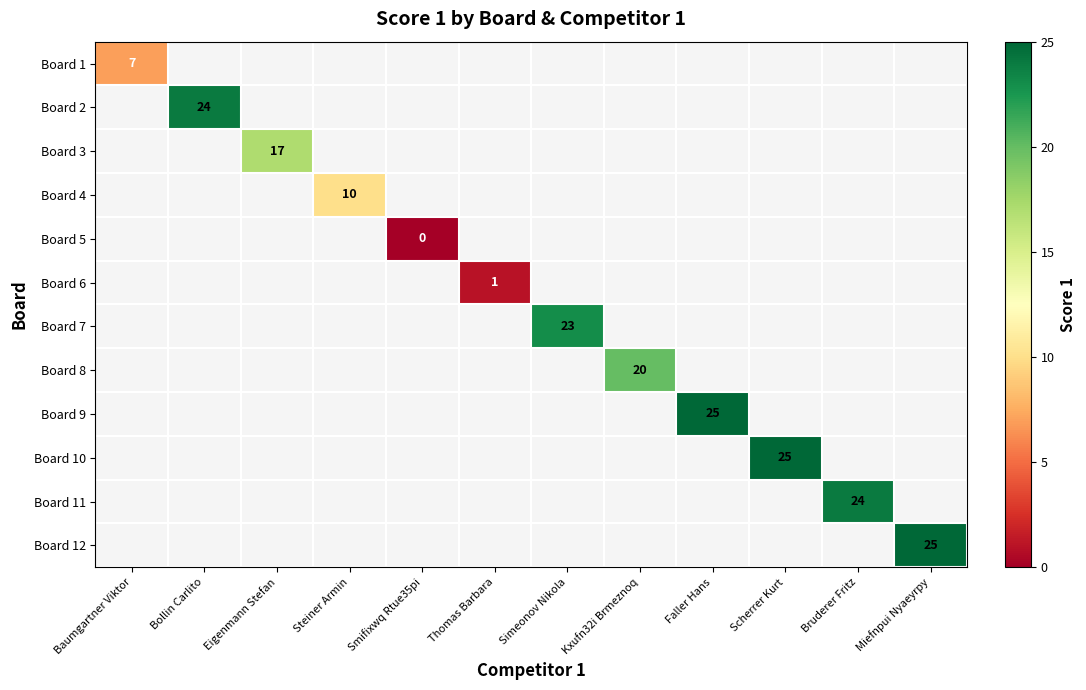

How many data points does each series have?

12